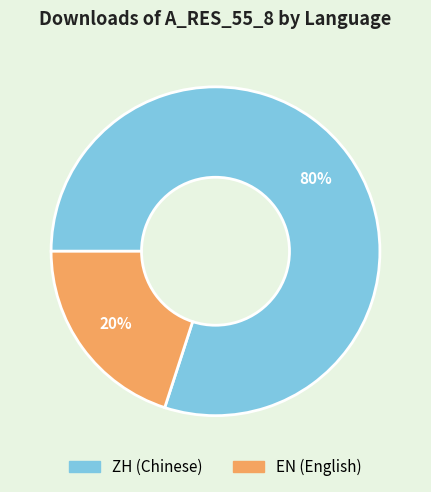

To the nearest percent, what is the average slice percentage?

50%